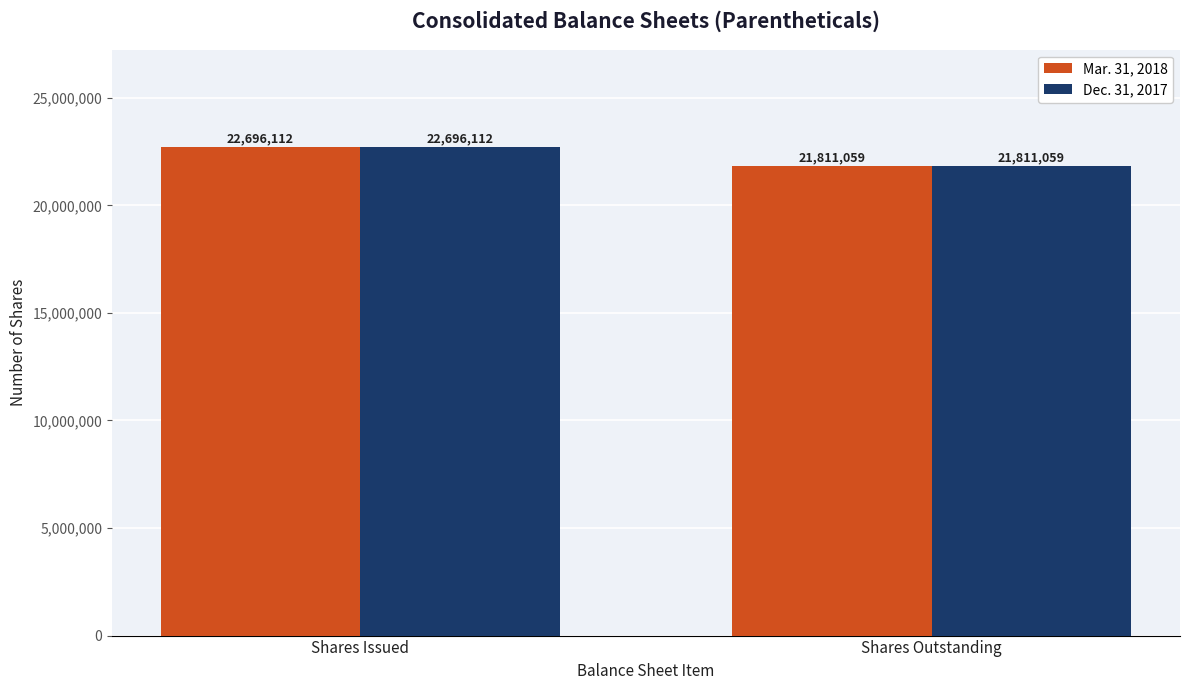

What position from the left is Shares Outstanding?

2